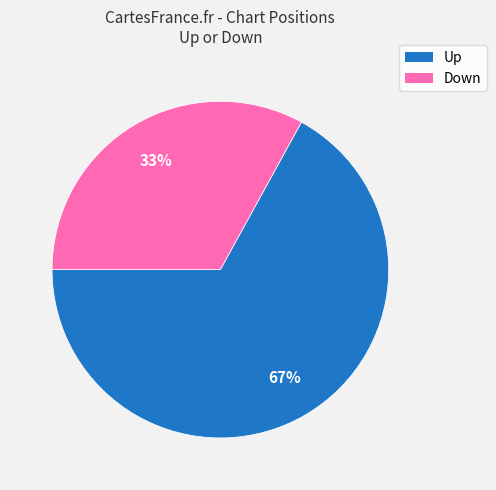

To the nearest percent, what is the average slice percentage?

50%